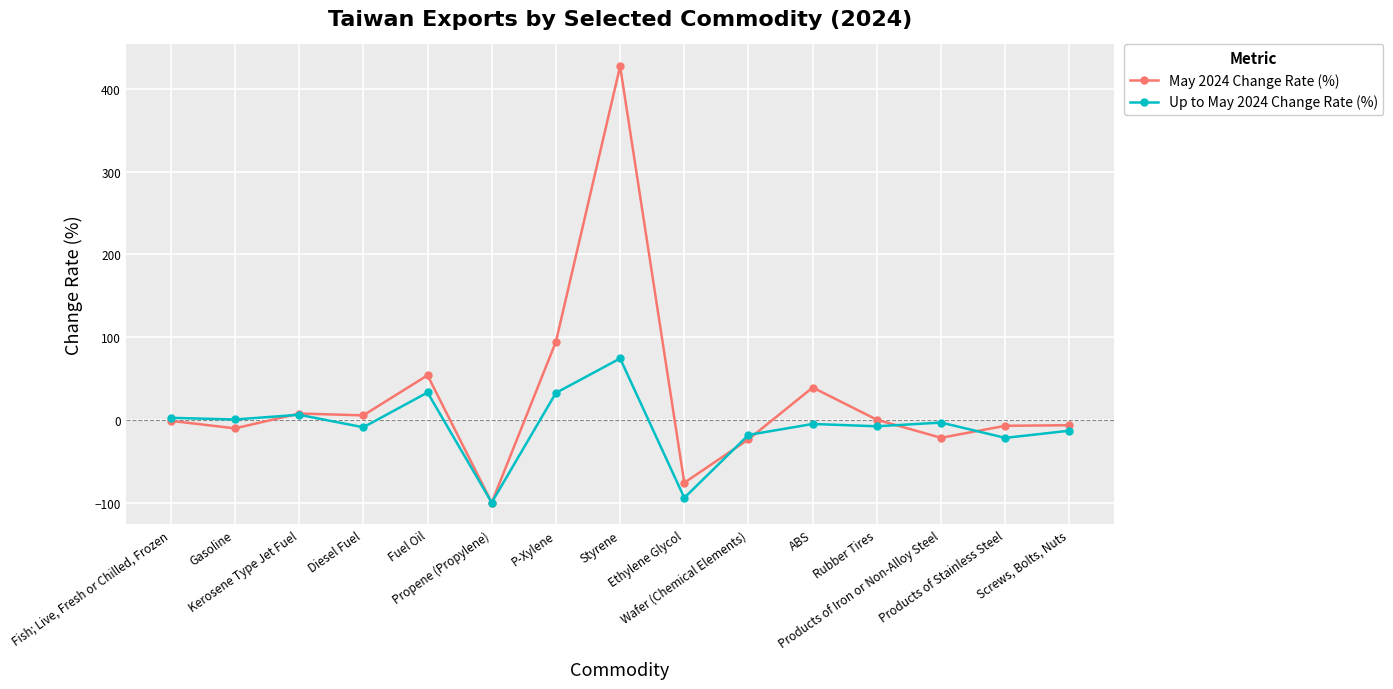

True or false: May 2024 Change Rate (%) has more than 2 interior local peaks.

True